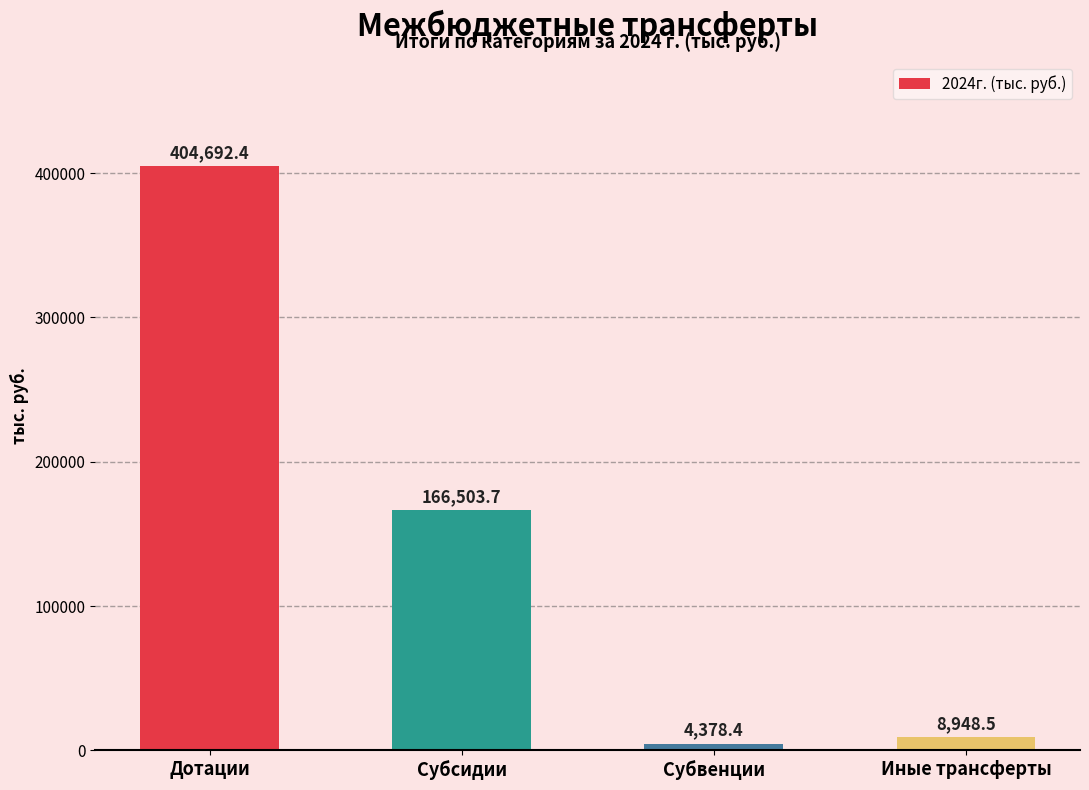

At which category does the chart reach its peak across all series?

Дотации